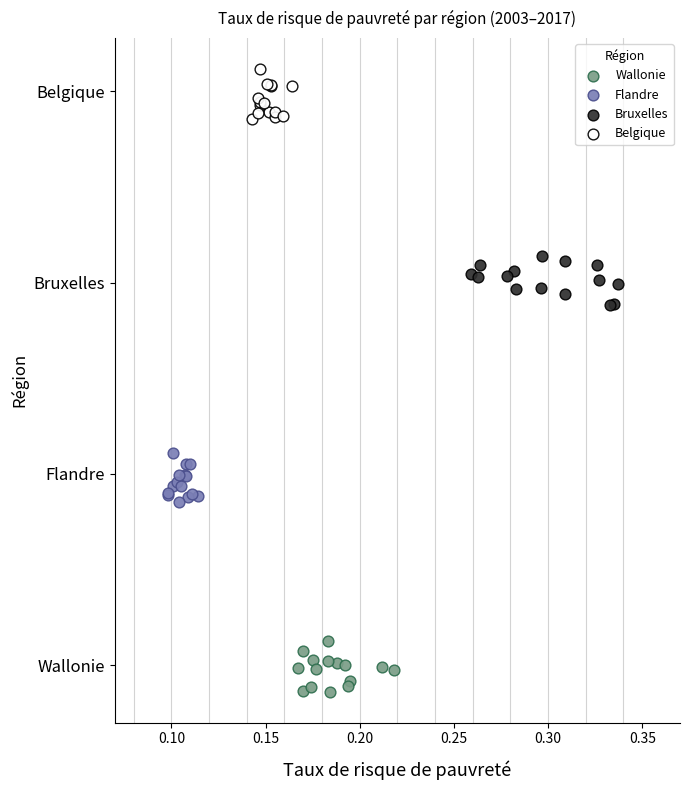

Which series contains the highest Y value?

Belgique